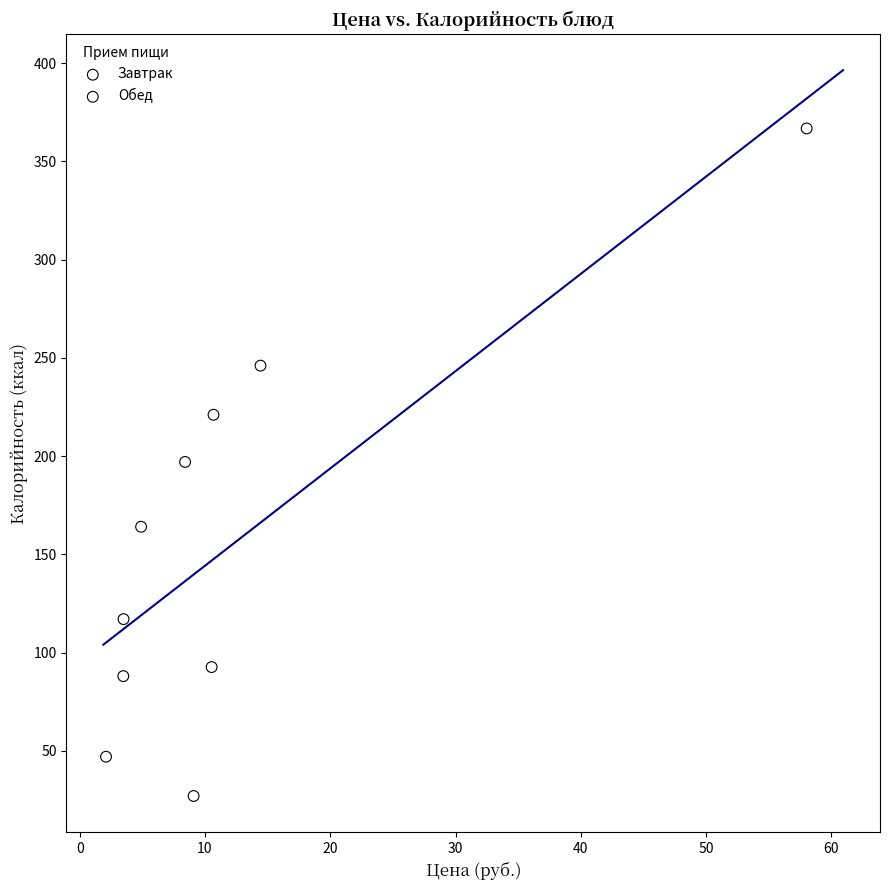

What are all the series names shown in the legend?

Завтрак, Обед